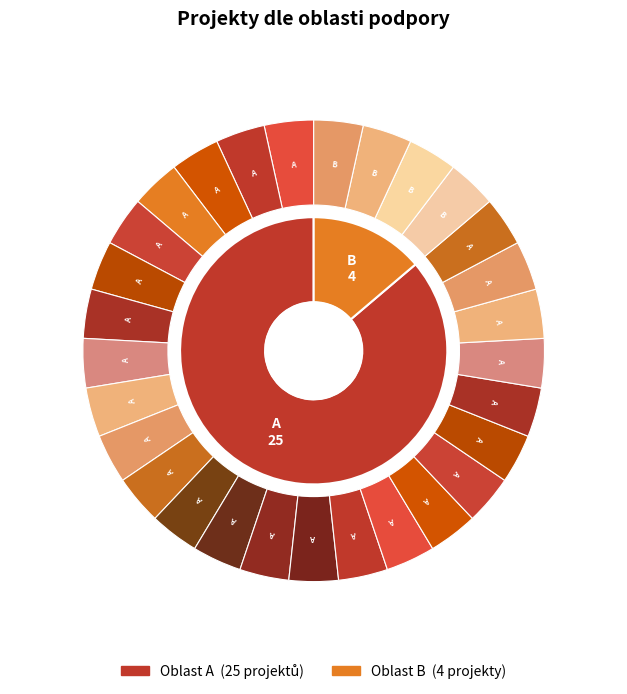

What is the smallest slice in the pie chart?

Oblast B